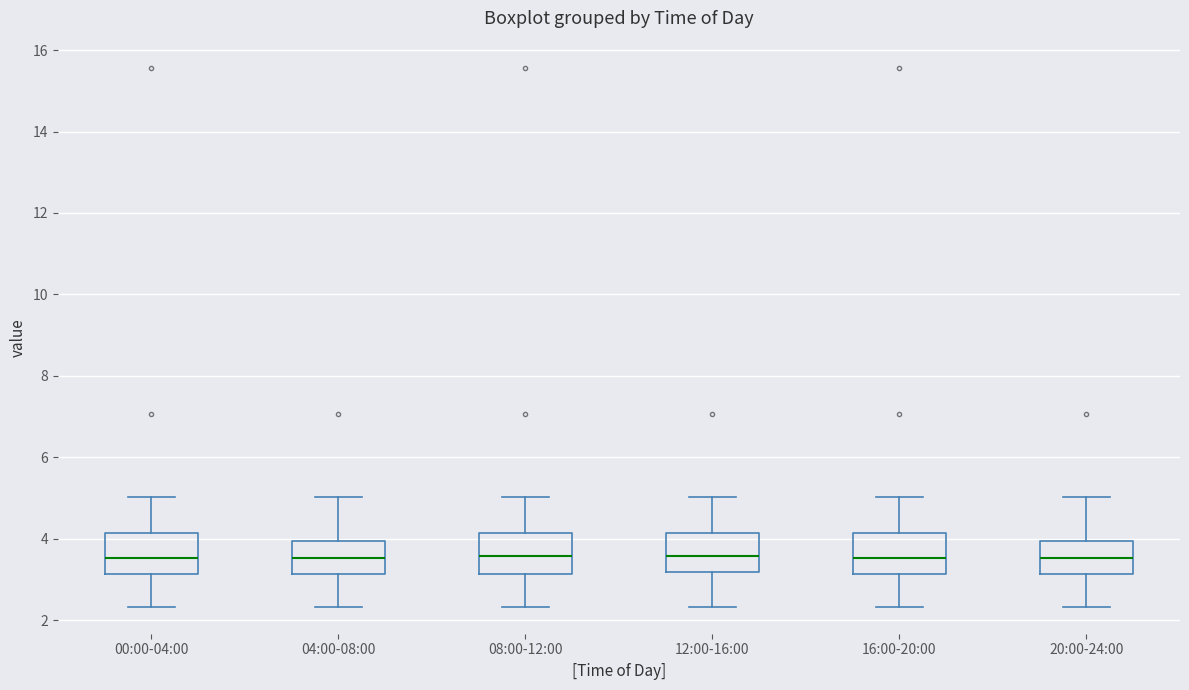

Reading left to right, transcribe this box plot: for each box, give where its median line is, the range the box spans, and where its two whiskers end, as read against the y-axis. The values are not printed on the chart, so give them approximately, as read against the axis.

00:00-04:00: median 3.6, box 3.2 to 4.2, whiskers 2.4 to 5.0
04:00-08:00: median 3.6, box 3.2 to 4.0, whiskers 2.4 to 5.0
08:00-12:00: median 3.6, box 3.2 to 4.2, whiskers 2.4 to 5.0
12:00-16:00: median 3.6, box 3.2 to 4.2, whiskers 2.4 to 5.0
16:00-20:00: median 3.6, box 3.2 to 4.2, whiskers 2.4 to 5.0
20:00-24:00: median 3.6, box 3.2 to 4.0, whiskers 2.4 to 5.0